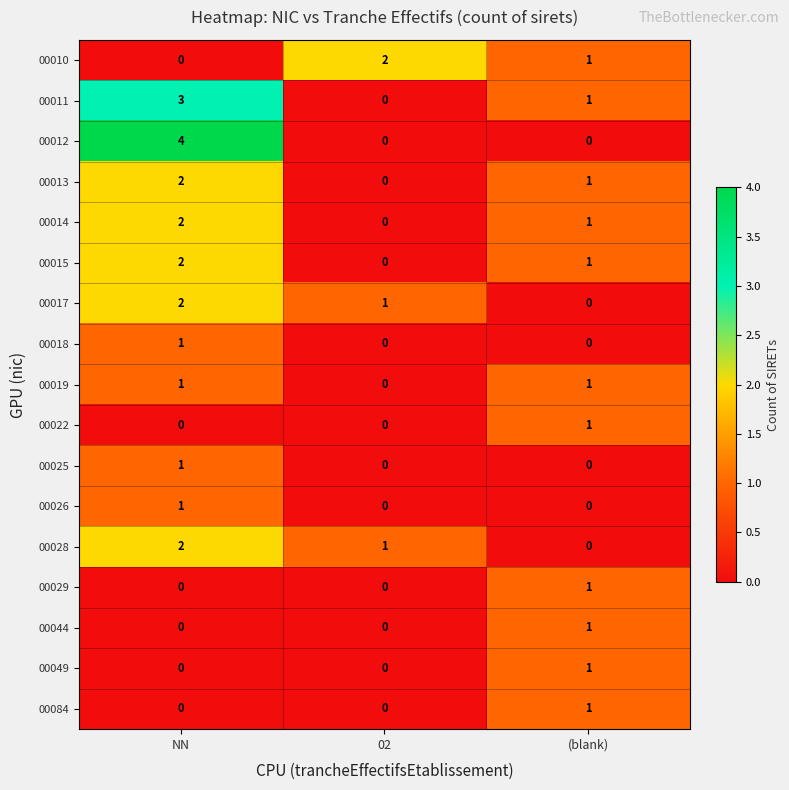

What is the sum of the 00028 values at 02 and NN?

3